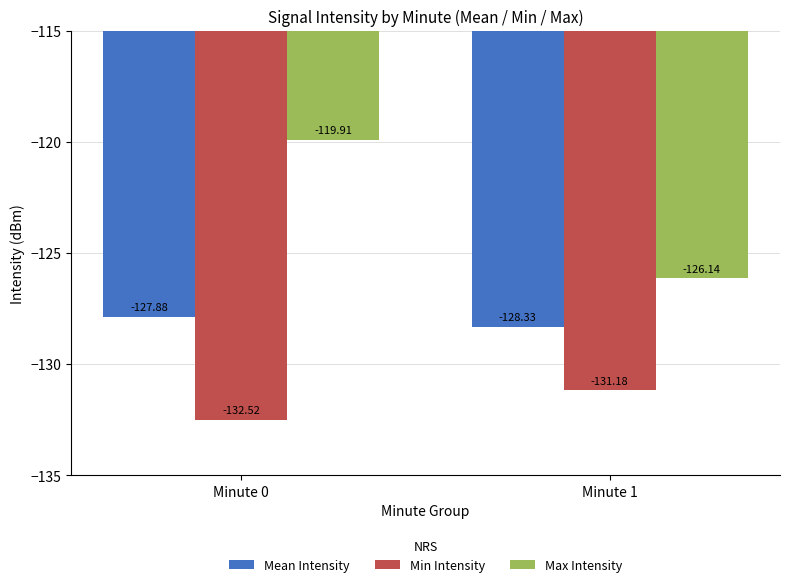

At which label is Min Intensity closest to -131?

Minute 1